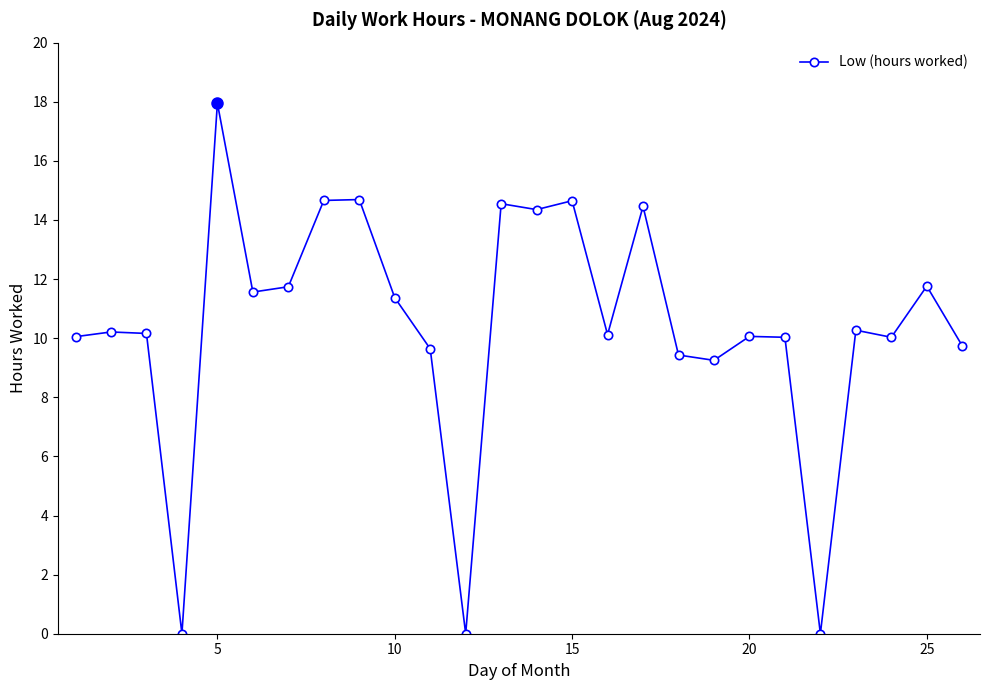

What is the value of the 9th point from the left?

14.7